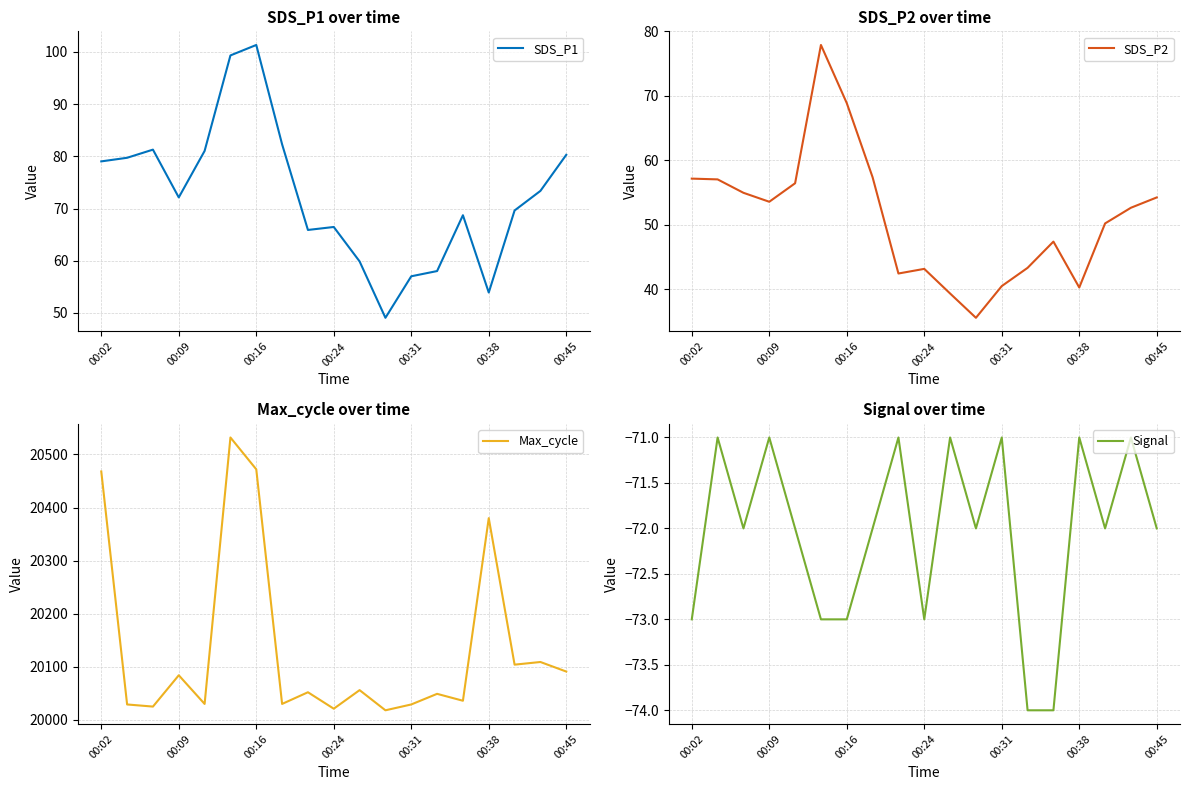

What is the highest value of the SDS_P1 series?

101.3